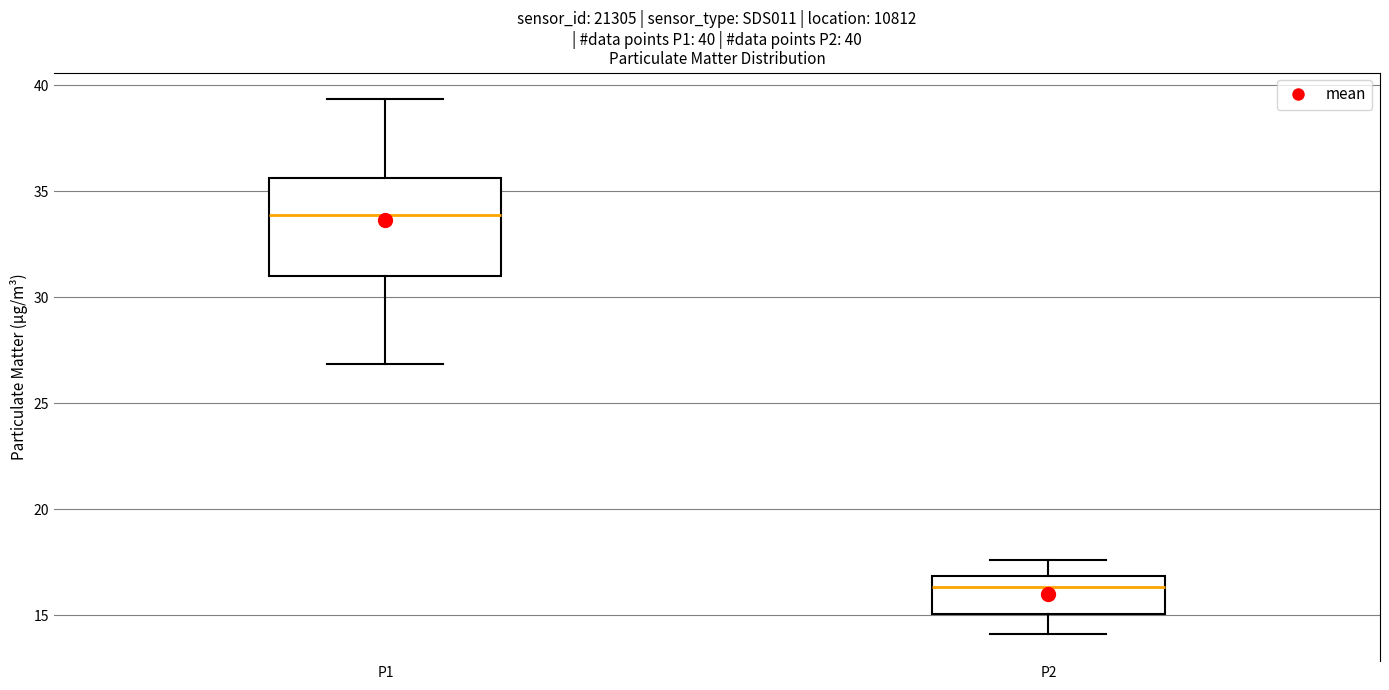

Which box is the tallest, from its lower edge to its upper edge?

P1